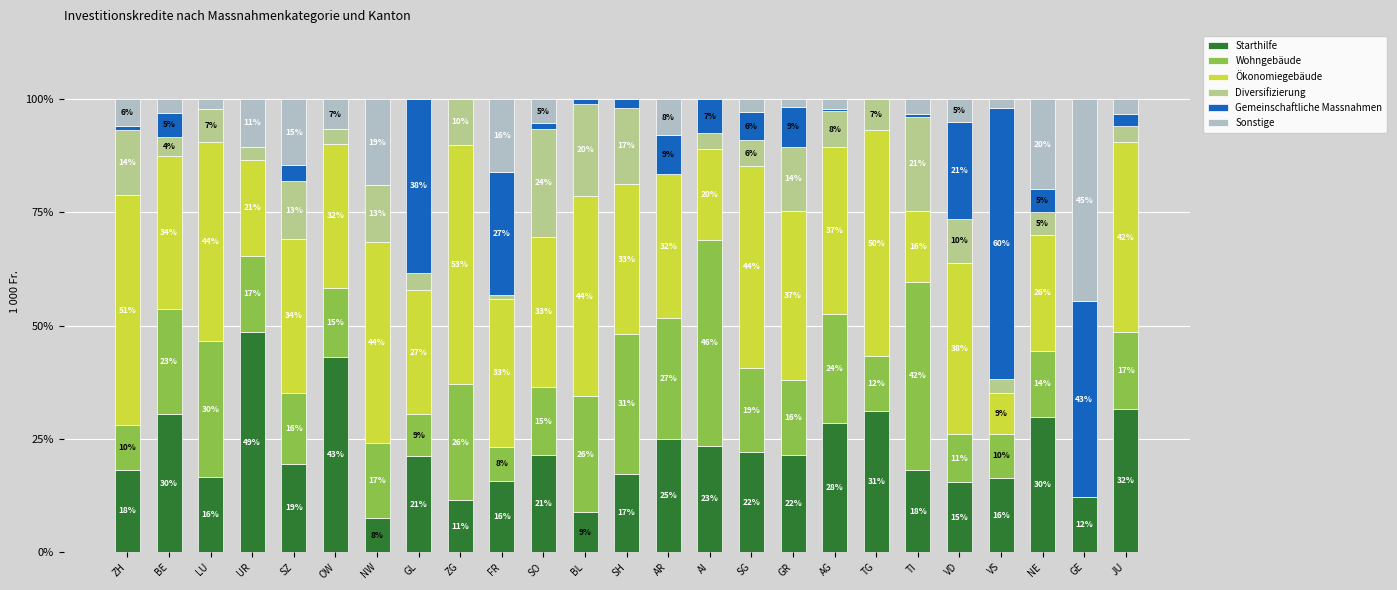

What are all the series names shown in the legend?

Starthilfe, Wohngebäude, Ökonomiegebäude, Diversifizierung, Gemeinschaftliche Massnahmen, Sonstige